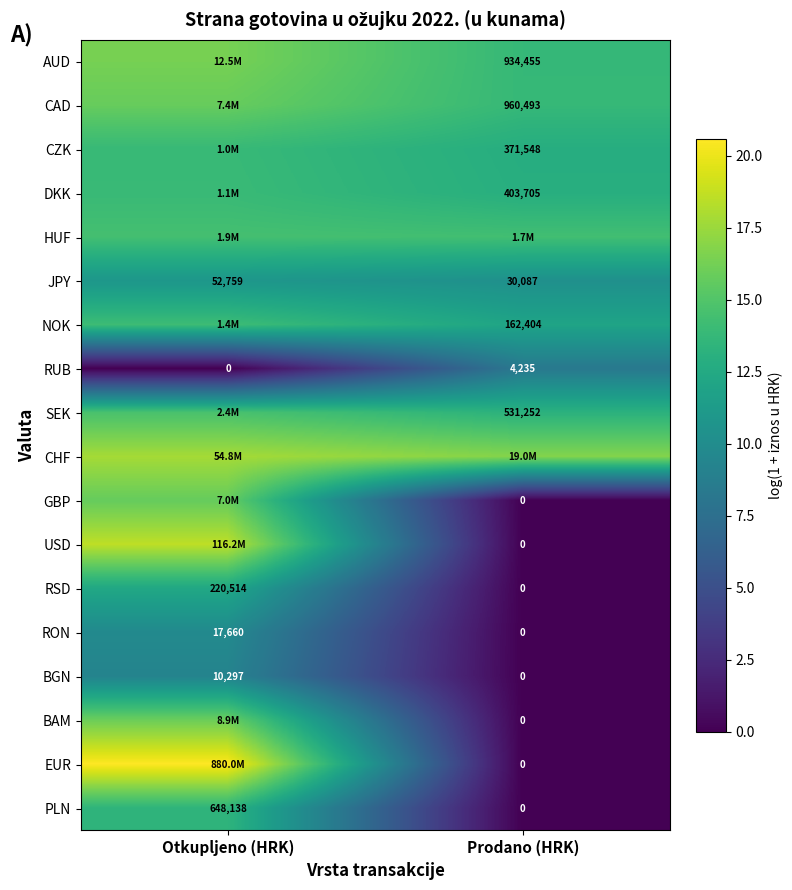

Is the value of RON at Prodano (HRK) greater than the value of CZK at Prodano (HRK)?

No